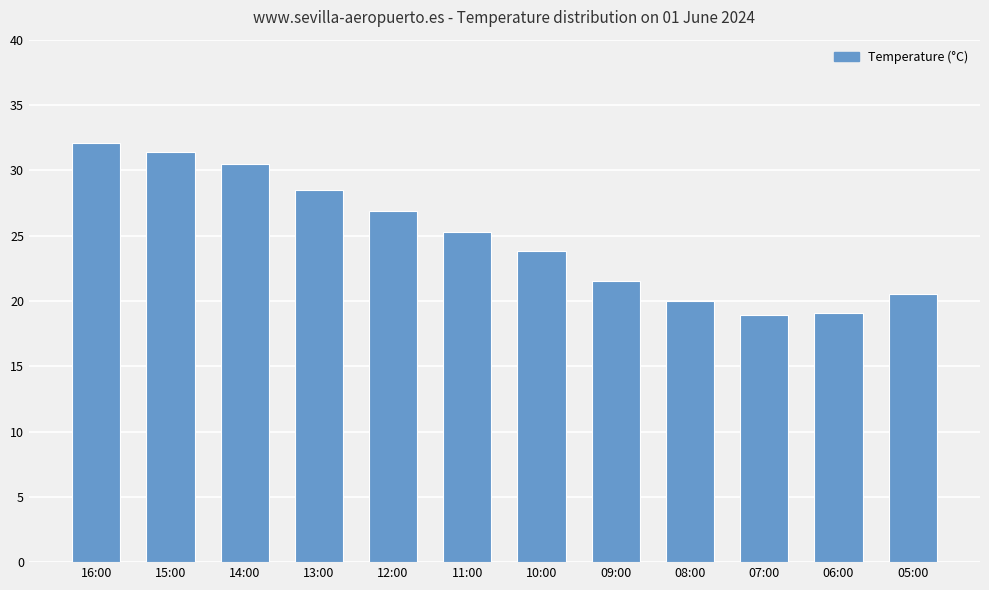

What is the label of the 3rd bar from the left?

14:00